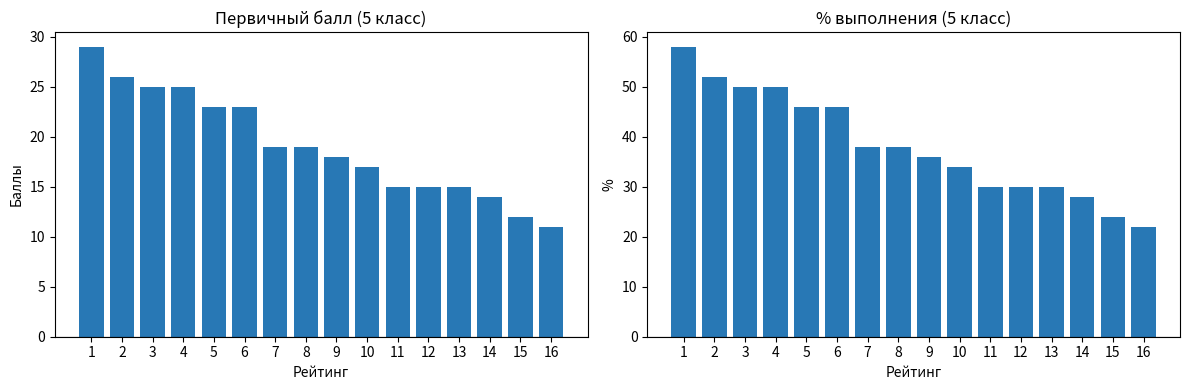

Which series has the largest total across all categories?

% выполнения